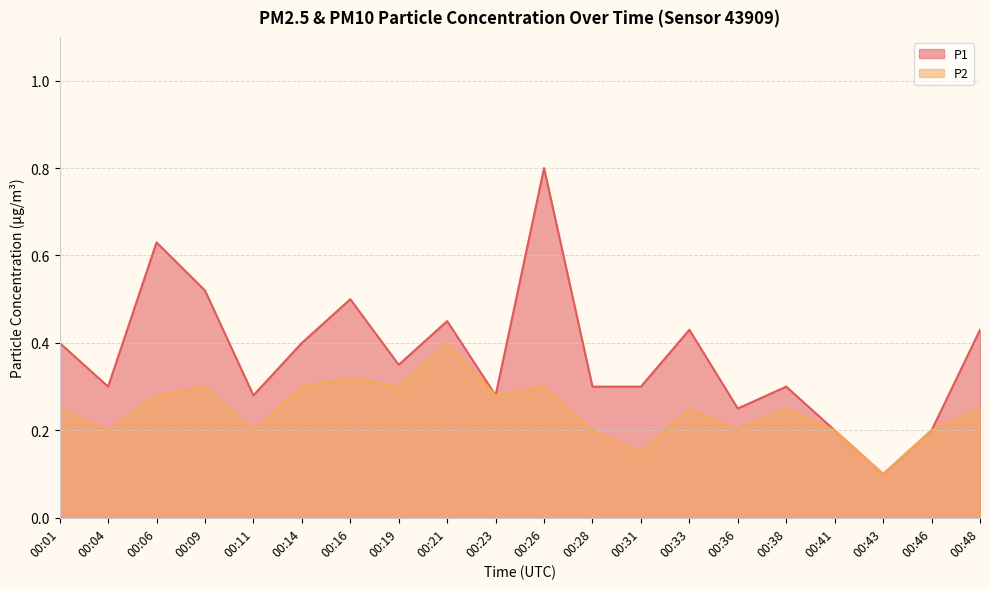

True or false: P1 and P2 intersect in this chart.

False